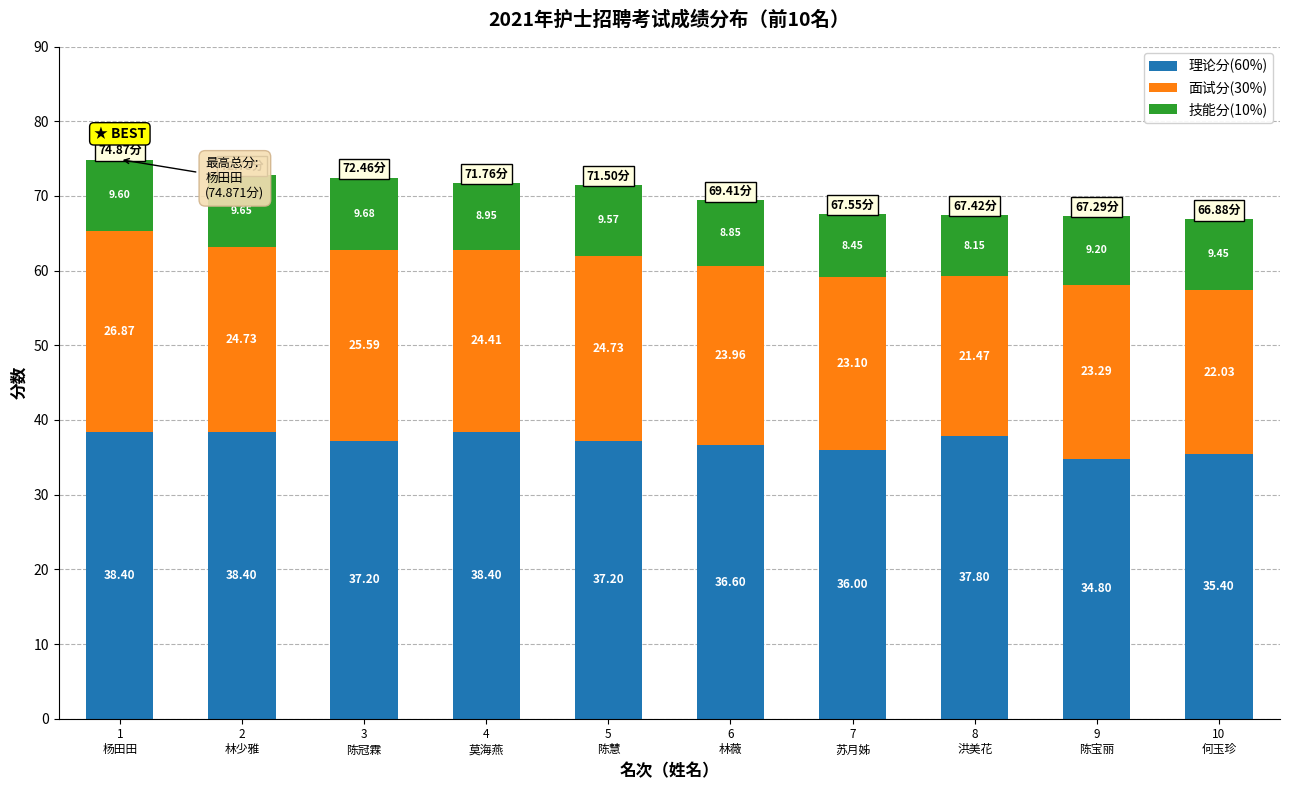

What is the average value of the 理论分(60%) series?

37.0